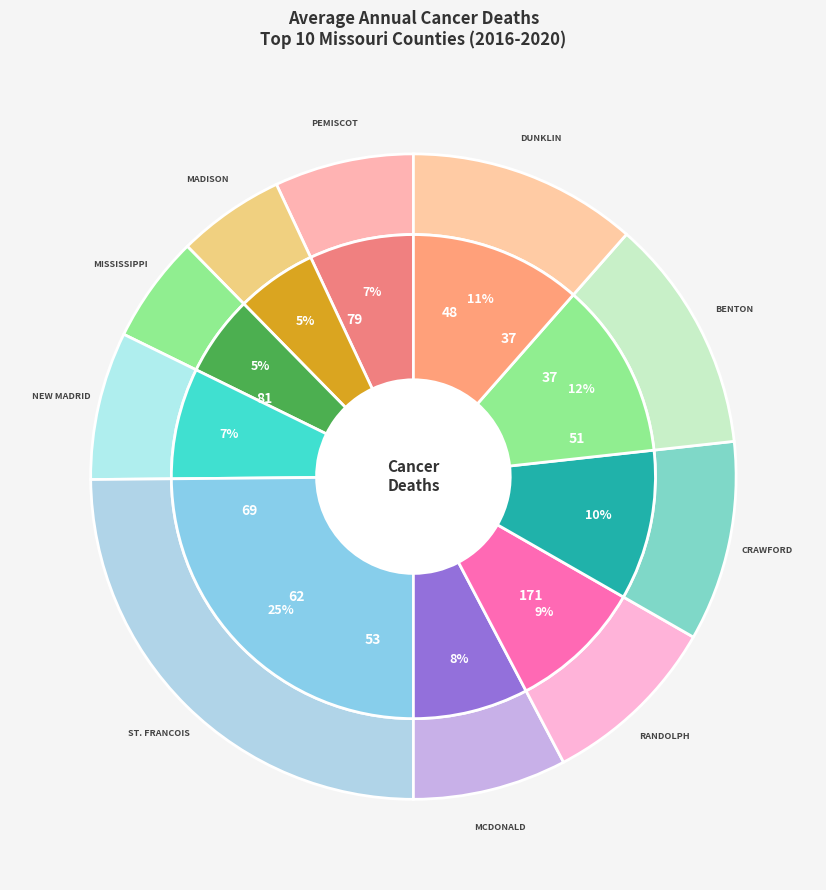

Which category has the biggest portion of the pie?

St. Francois County